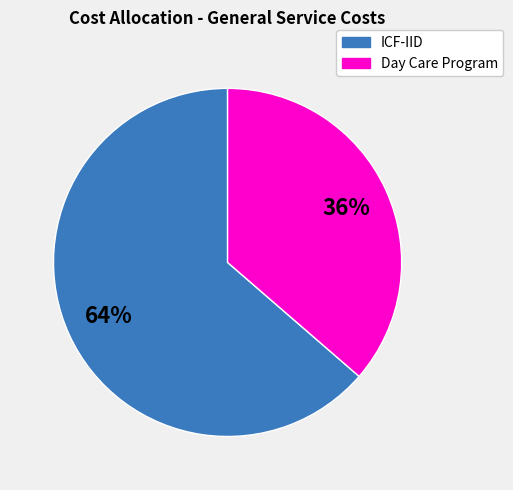

Is there any slice that represents more than half of the pie?

Yes